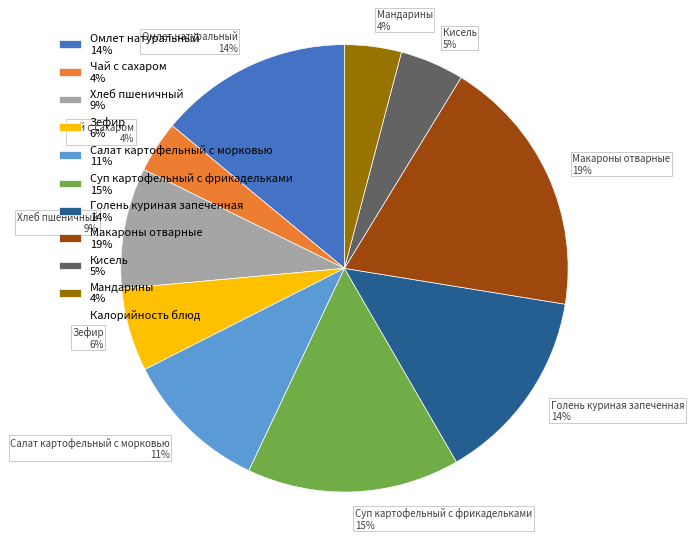

Is Омлет натуральный the majority of the pie?

No